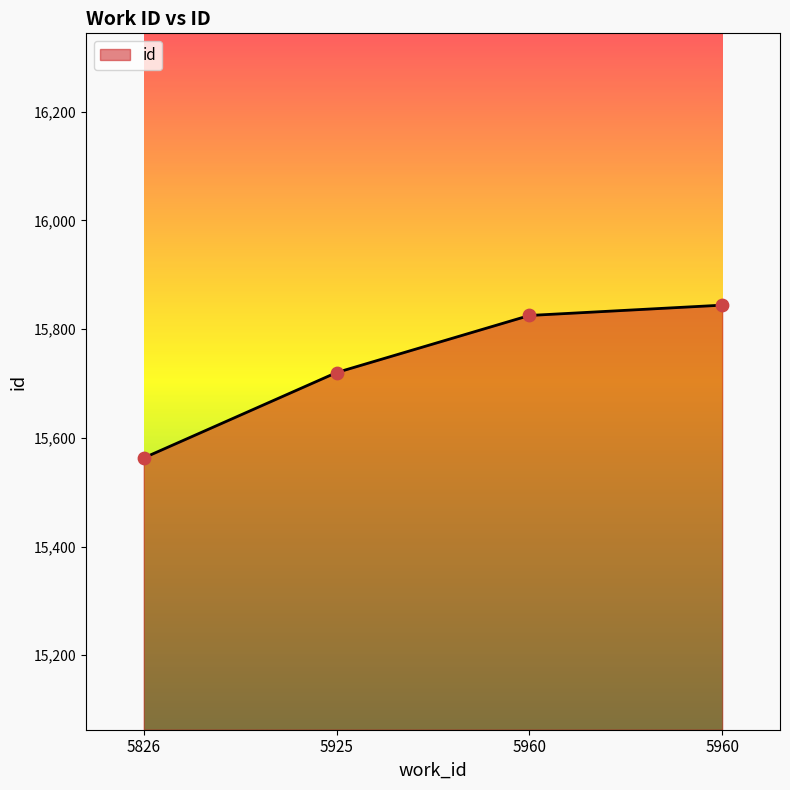

Which has a higher value, 5960 or 5826?

5960